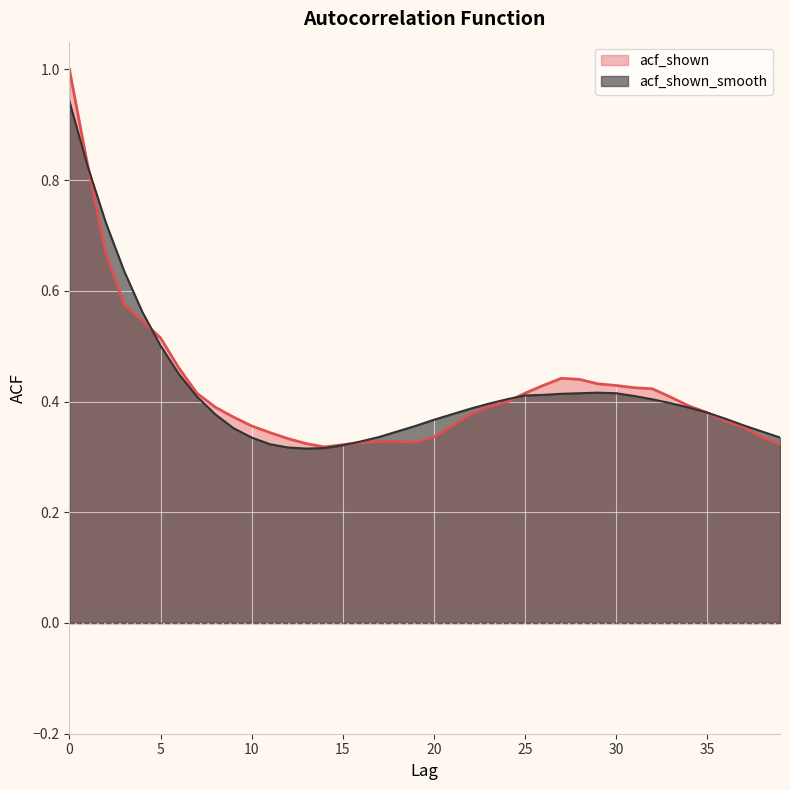

What is the value of the acf_shown_smooth point at the 18th from the left?

0.3